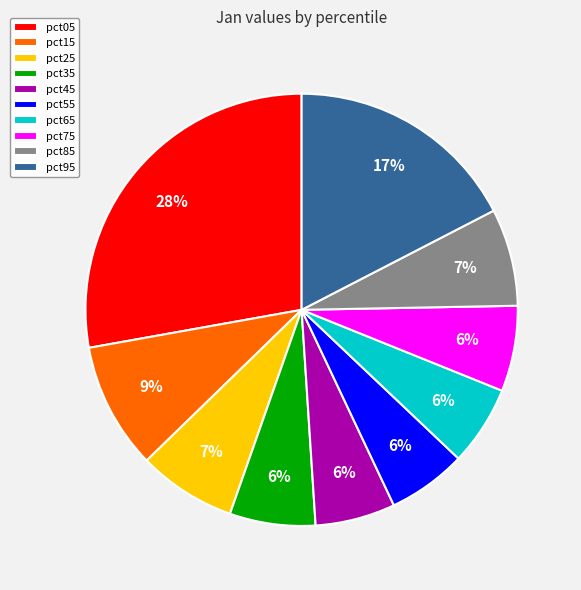

True or false: pct35 accounts for 17% of the total.

False